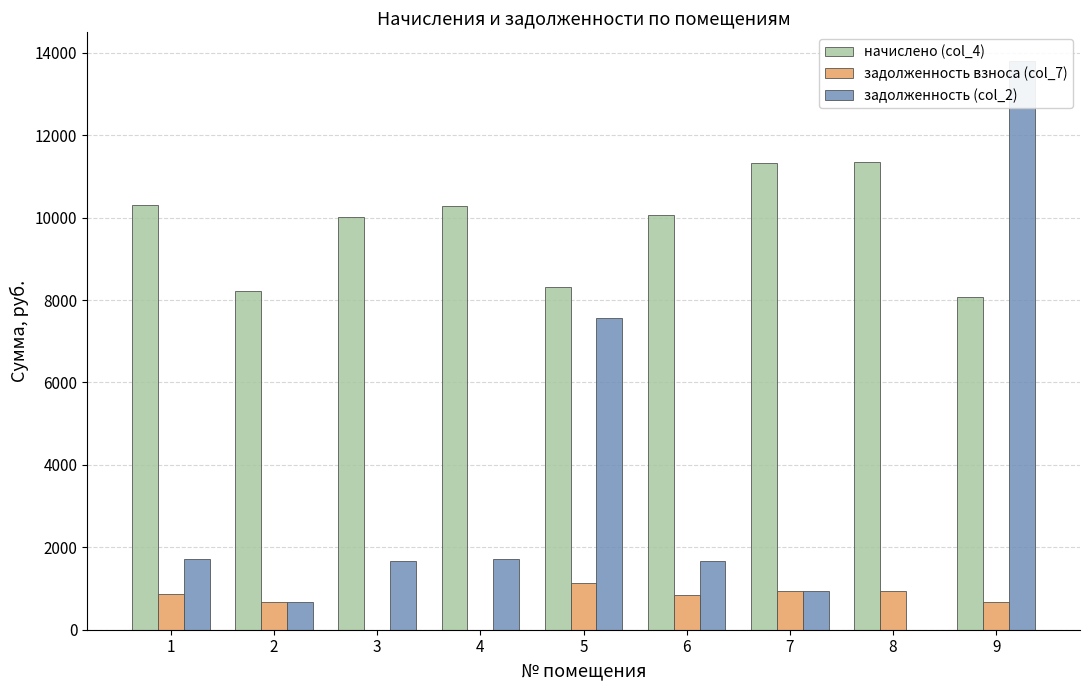

At which label does задолженность (col_2) reach its minimum?

8